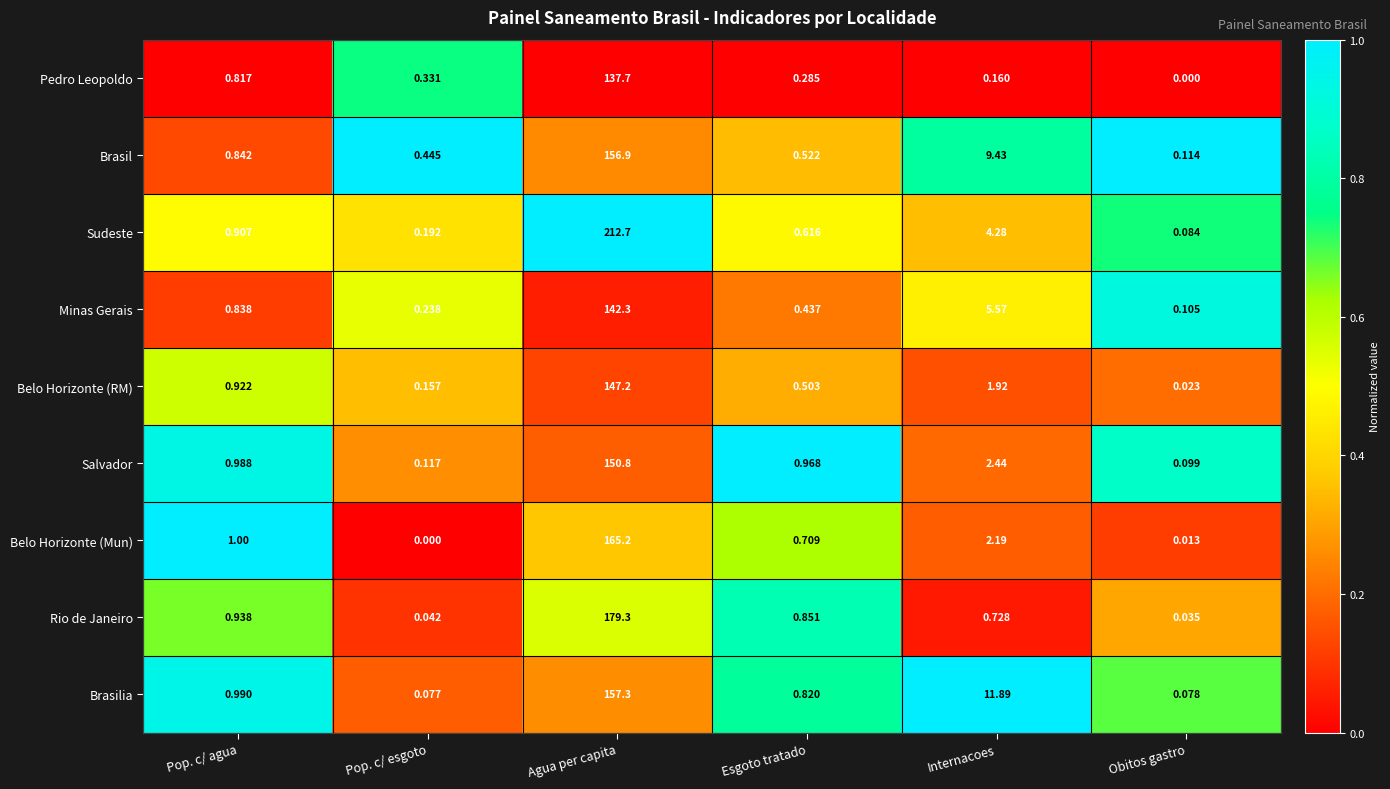

Which category has the highest value in the Sudeste series?

Agua per capita